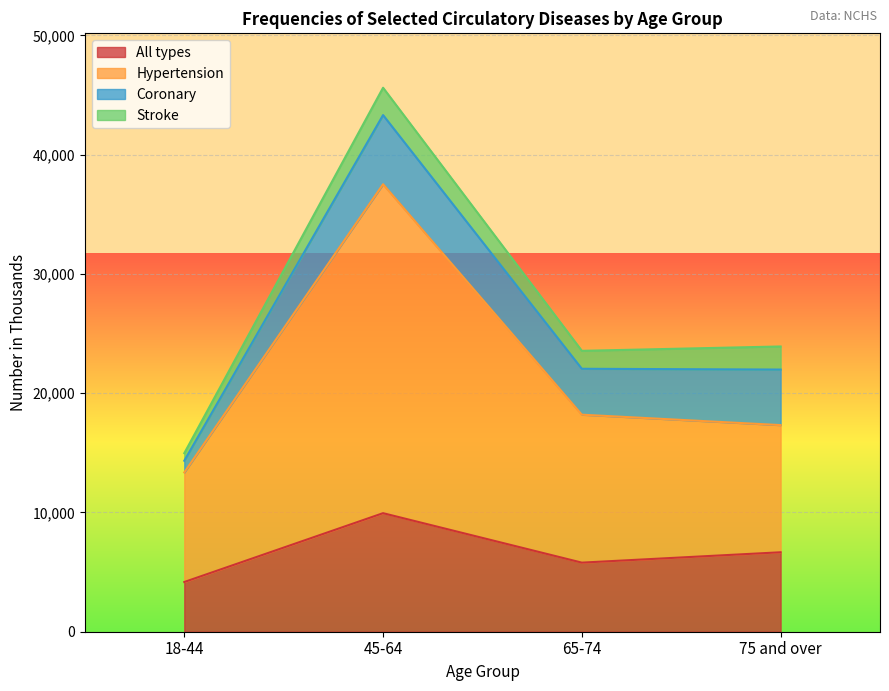

The Hypertension series shows 20121 at 18-44. True or false?

False